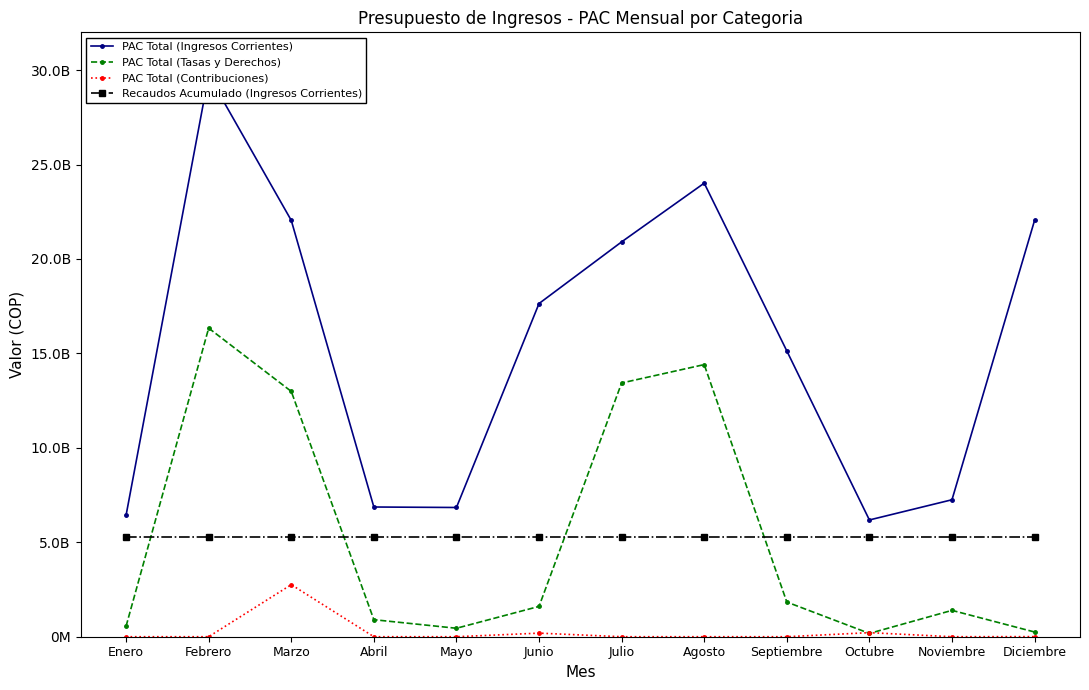

List the series in order of their peak value, highest first.

PAC Total (Ingresos Corrientes), PAC Total (Tasas y Derechos), Recaudos Acumulado (Ingresos Corrientes), PAC Total (Contribuciones)